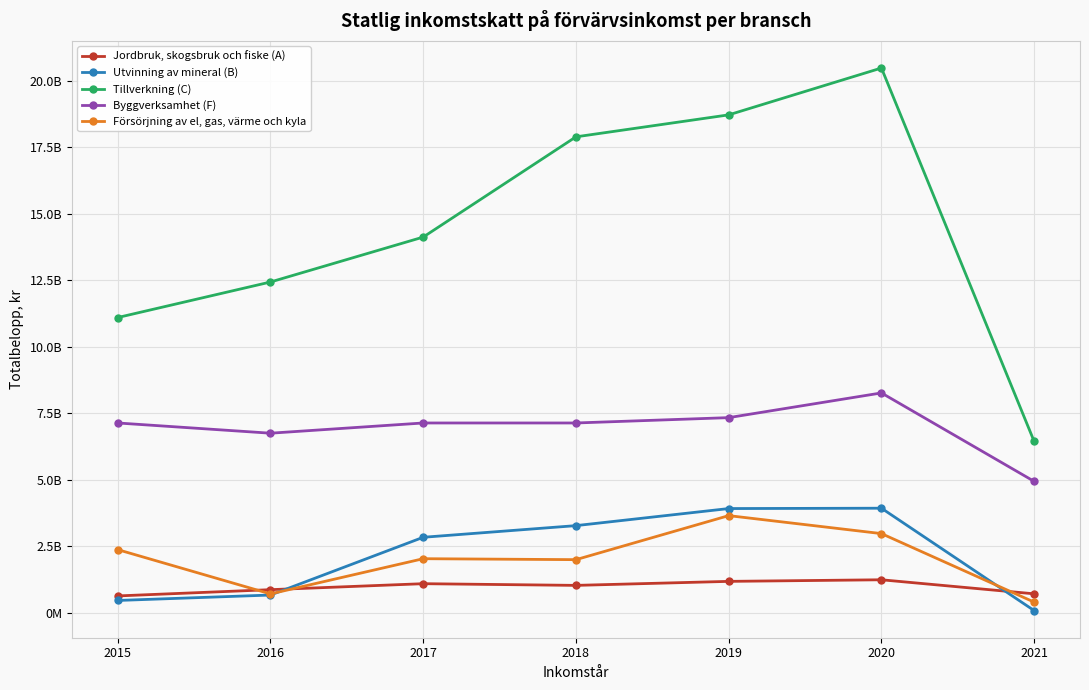

What are all the series names shown in the legend?

Jordbruk, skogsbruk och fiske (A), Utvinning av mineral (B), Tillverkning (C), Byggverksamhet (F), Försörjning av el, gas, värme och kyla